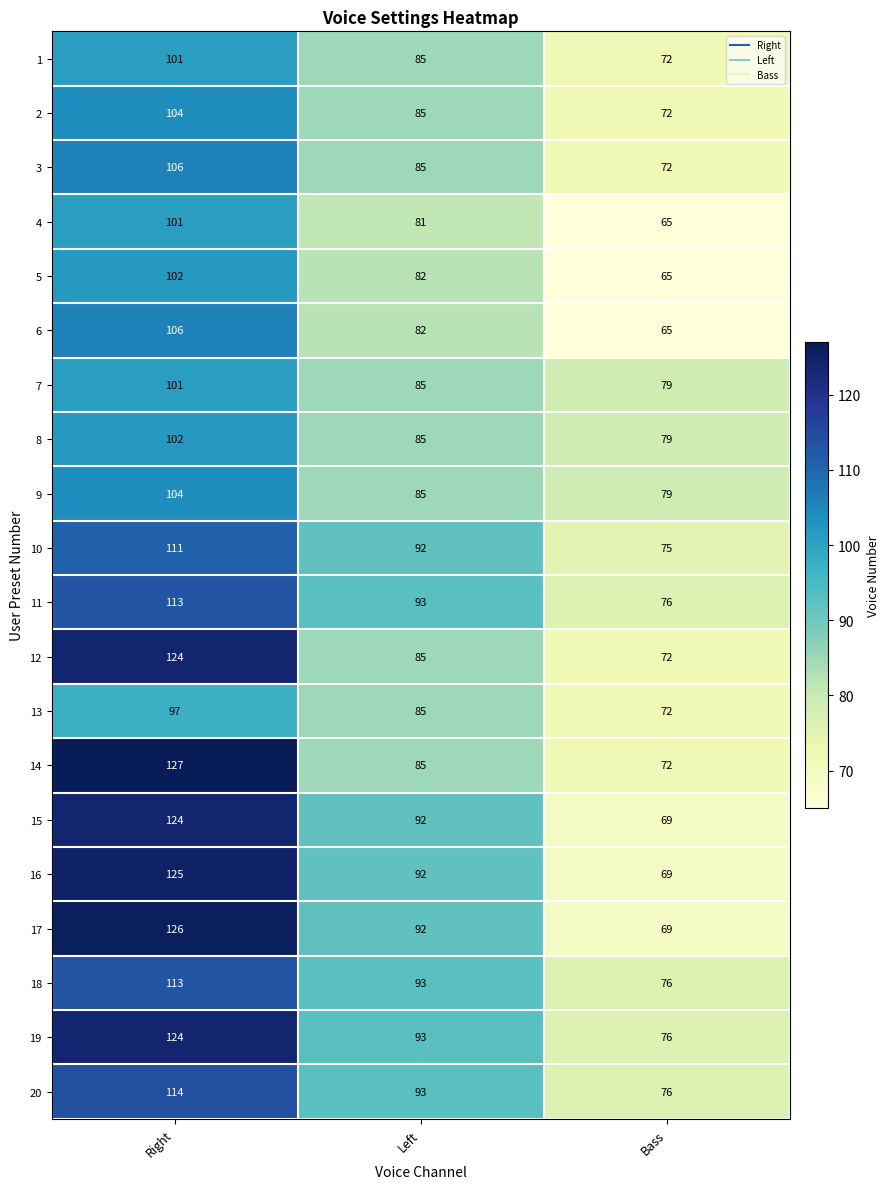

The value of 10 at Bass is 33. True or false?

False